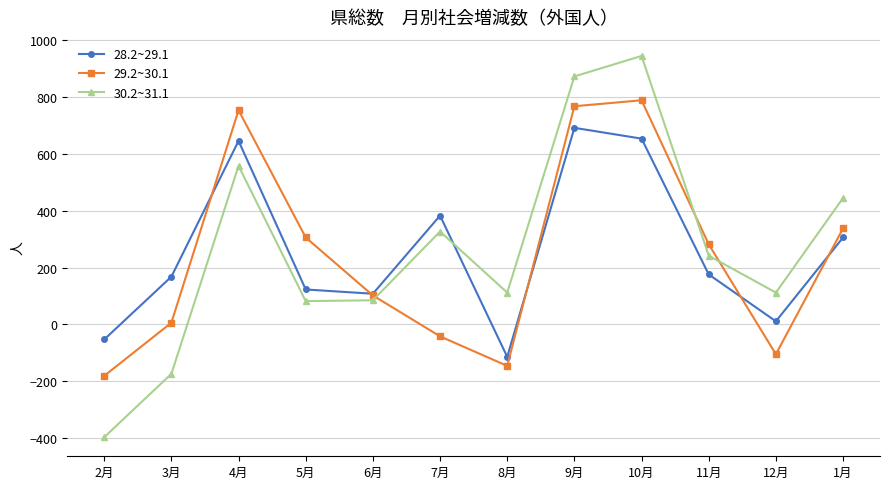

Where is the first local minimum for 29.2~30.1?

8月